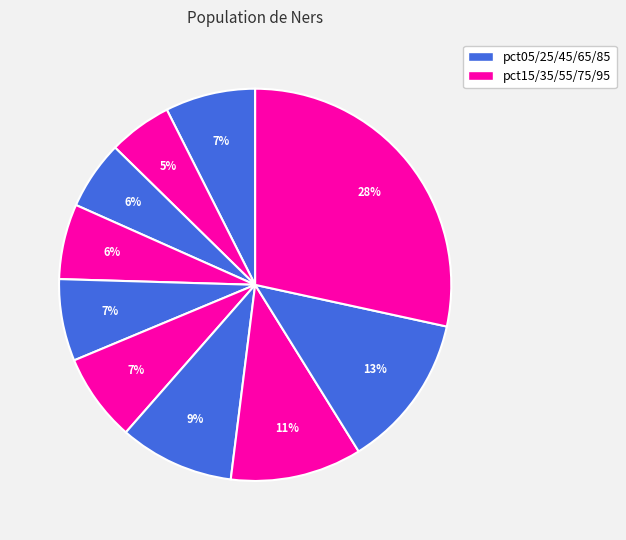

How many slices are in this pie chart?

10